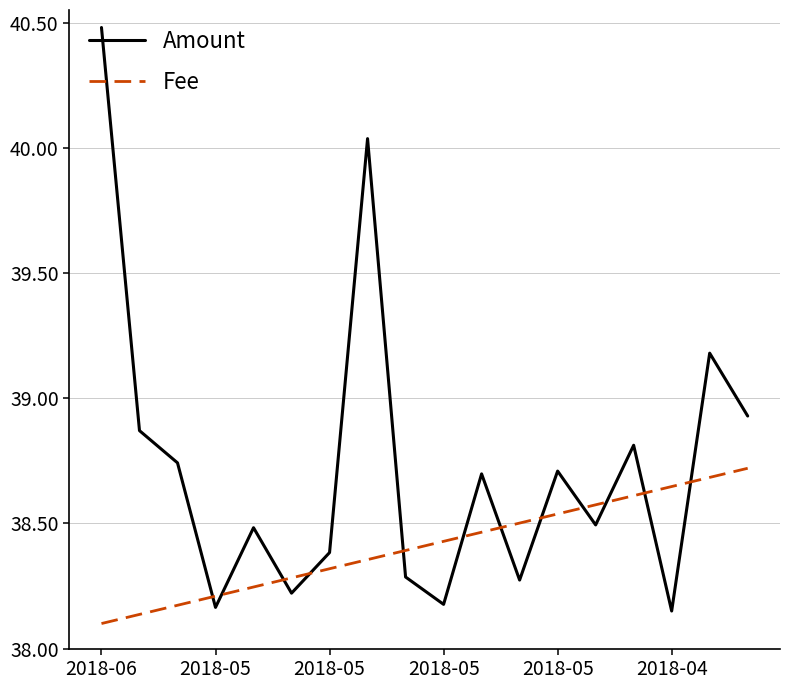

Which series has the largest range (max minus min)?

Amount